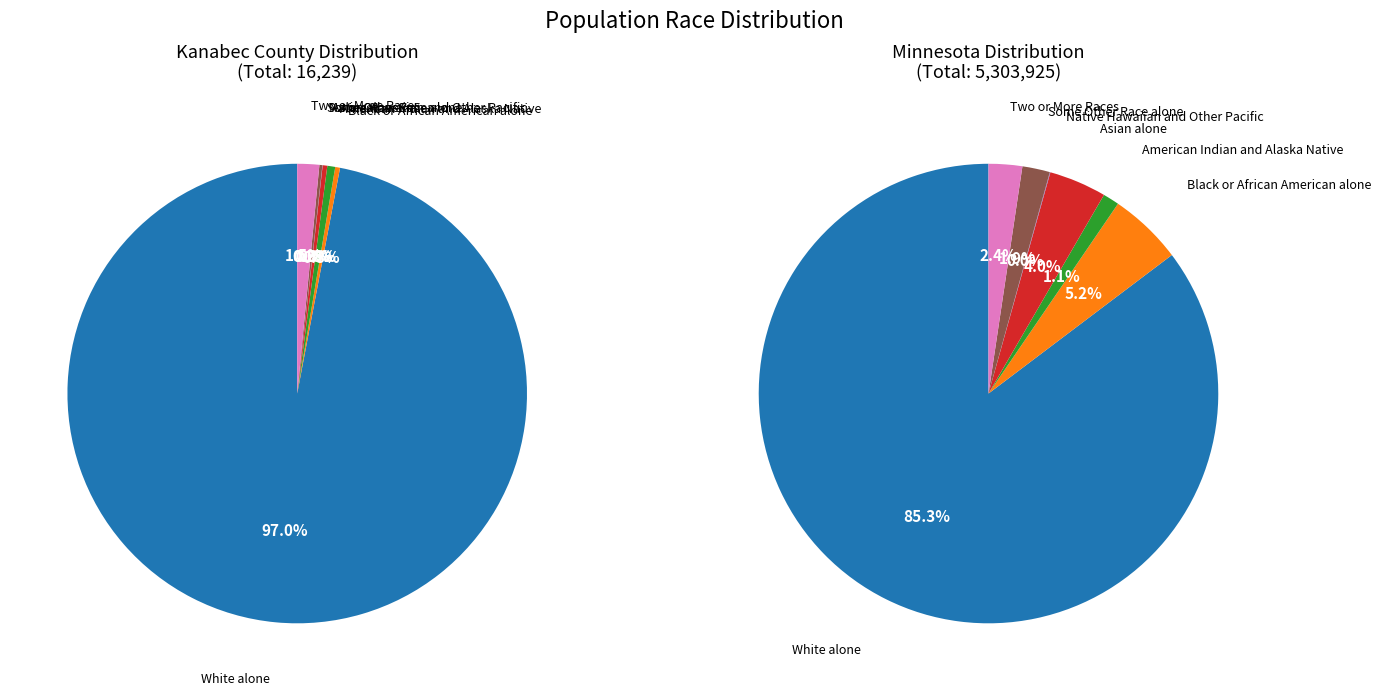

Which series has the largest range (max minus min)?

Minnesota